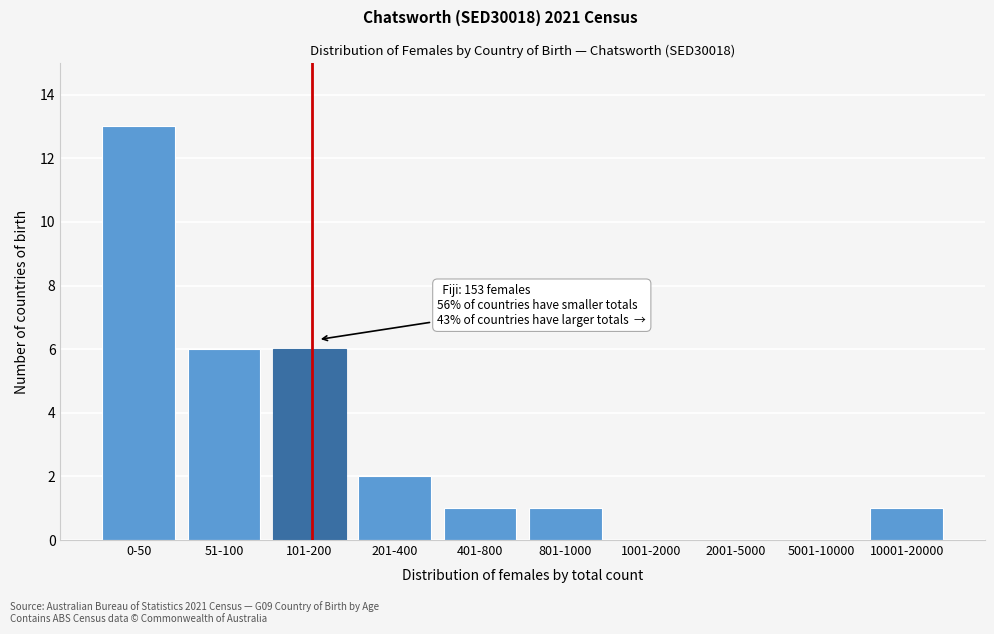

Reading left to right, what are all the values shown in this chart?

0-50=13	51-100=6	101-200=6	201-400=2	401-800=1	801-1000=1	1001-2000=0	2001-5000=0	5001-10000=0	10001-20000=1